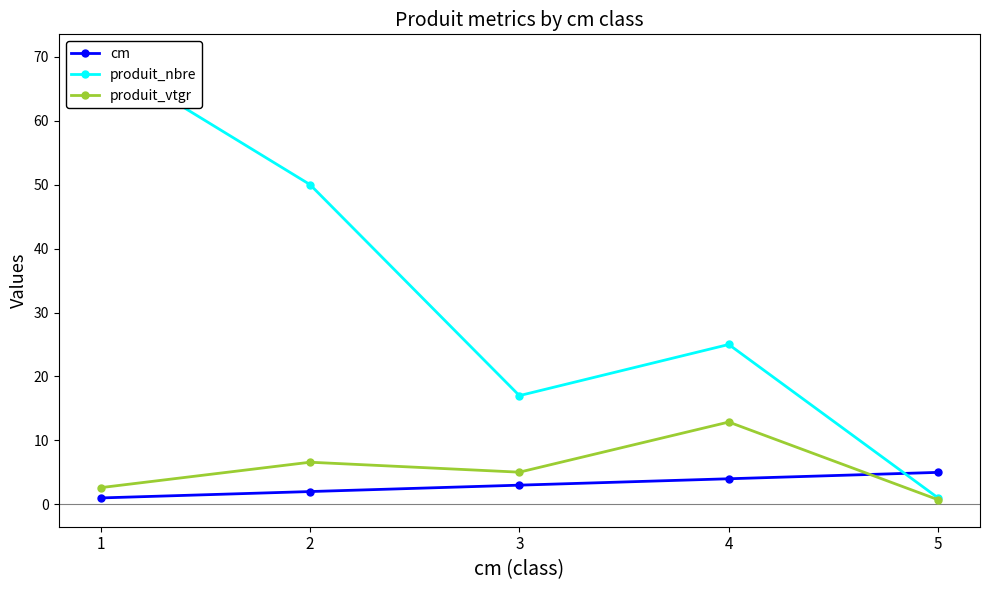

At which label does produit_vtgr first exceed 5?

2